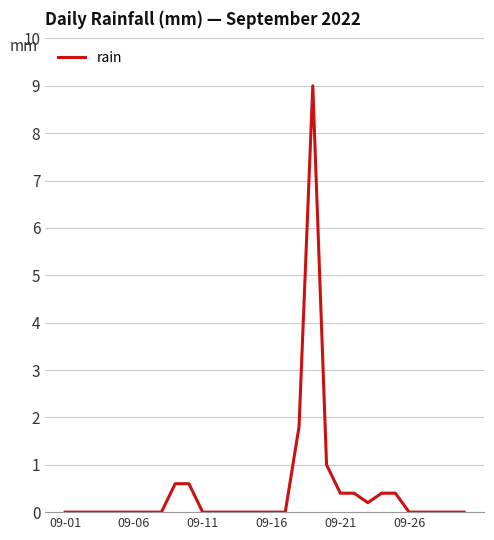

What is the difference between the maximum and minimum values?

9.0